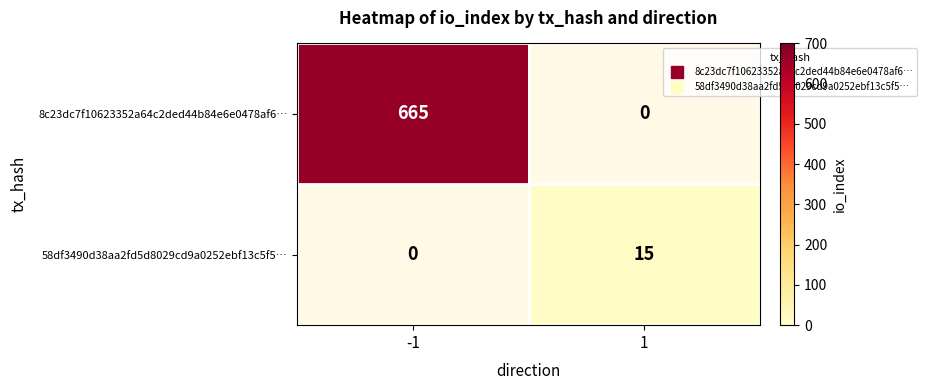

Which label corresponds to the smallest value in the chart?

1